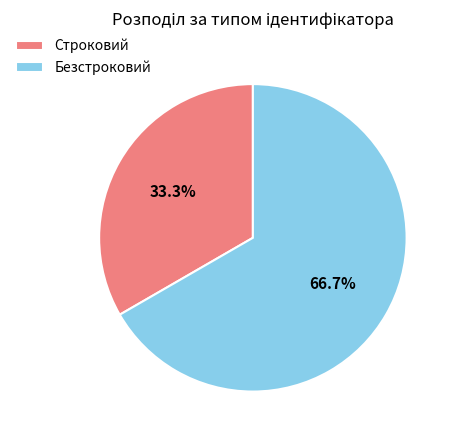

What is the ratio of the value at Безстроковий to the value at Строковий?

2.0